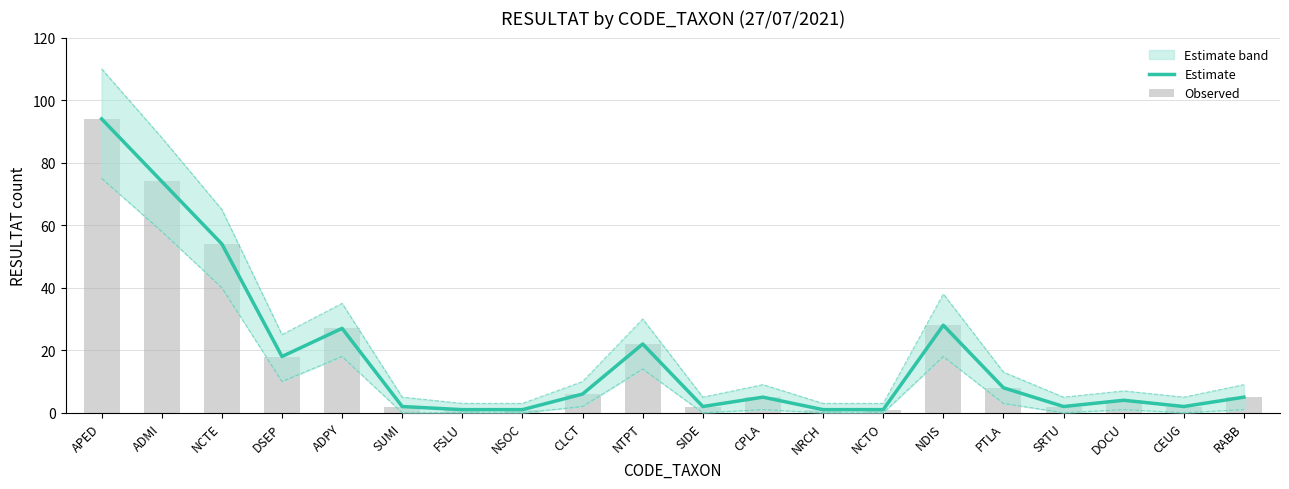

How many values in the Estimate series exceed 5?

9